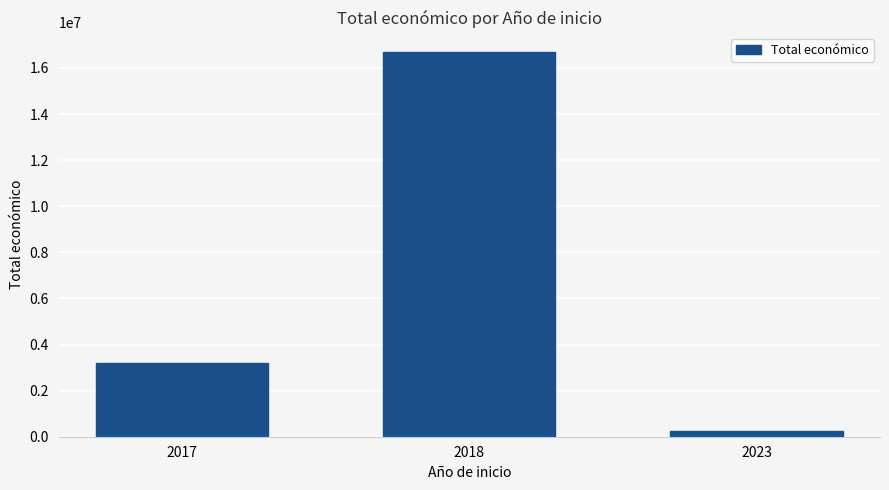

What is the greatest value displayed?

16705626